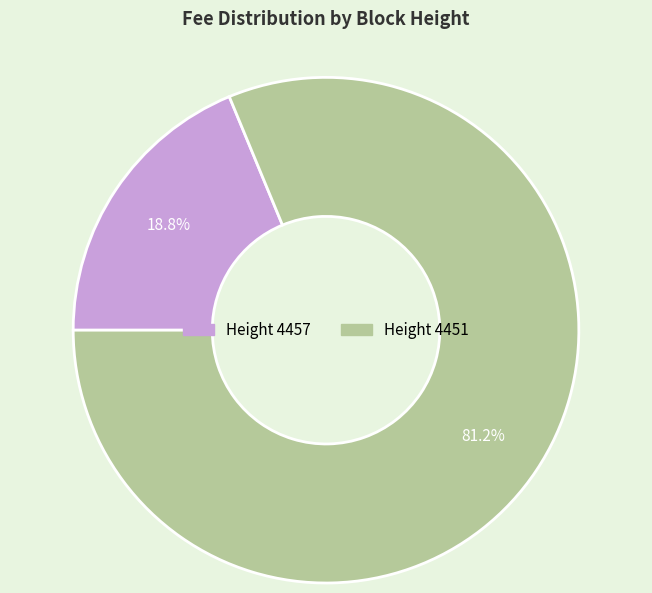

Is there a majority slice in this chart?

Yes